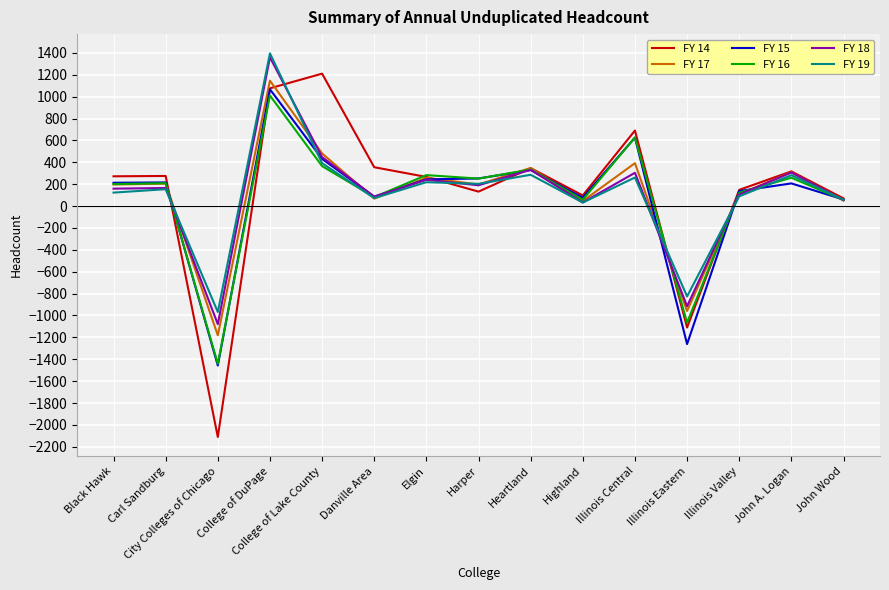

What position from the left is City Colleges of Chicago?

3